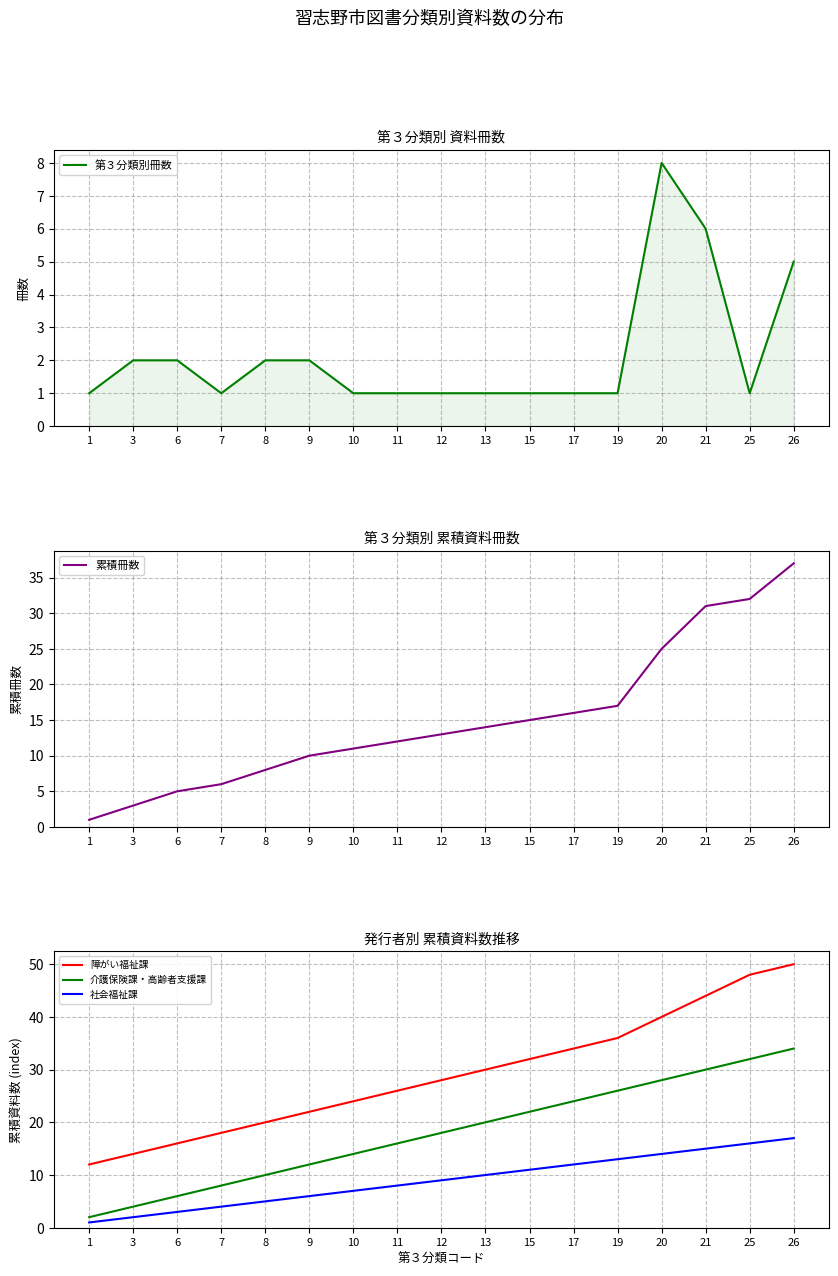

What is the maximum value shown in the chart?

50